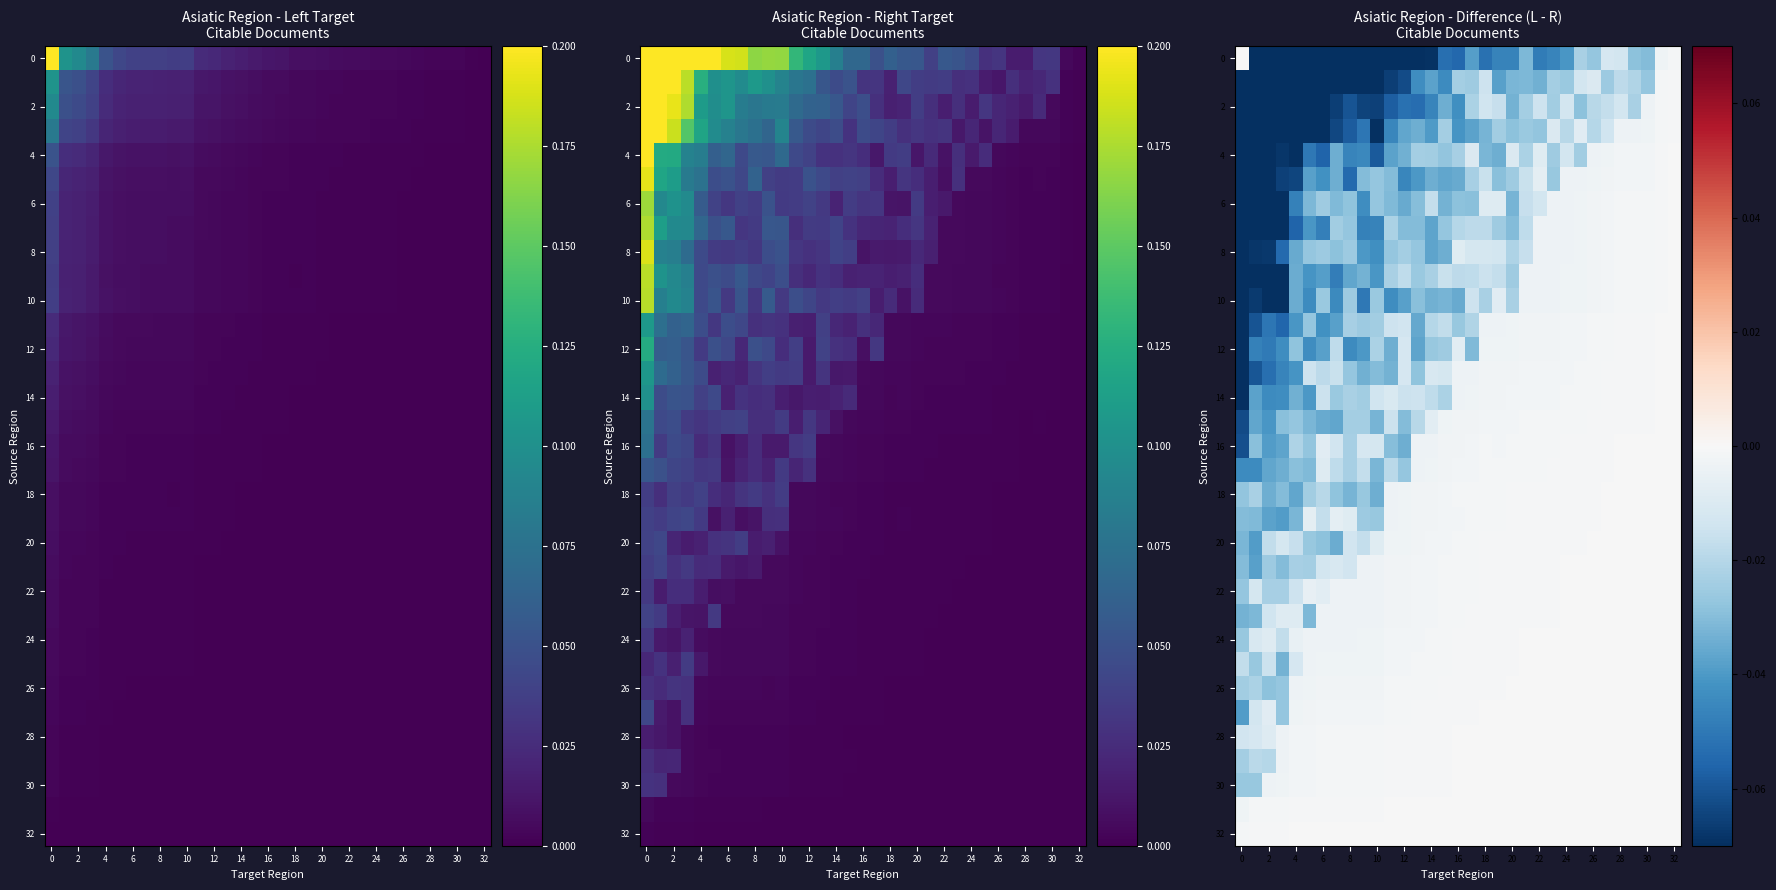

Which has a higher value, 27 or 18?

27